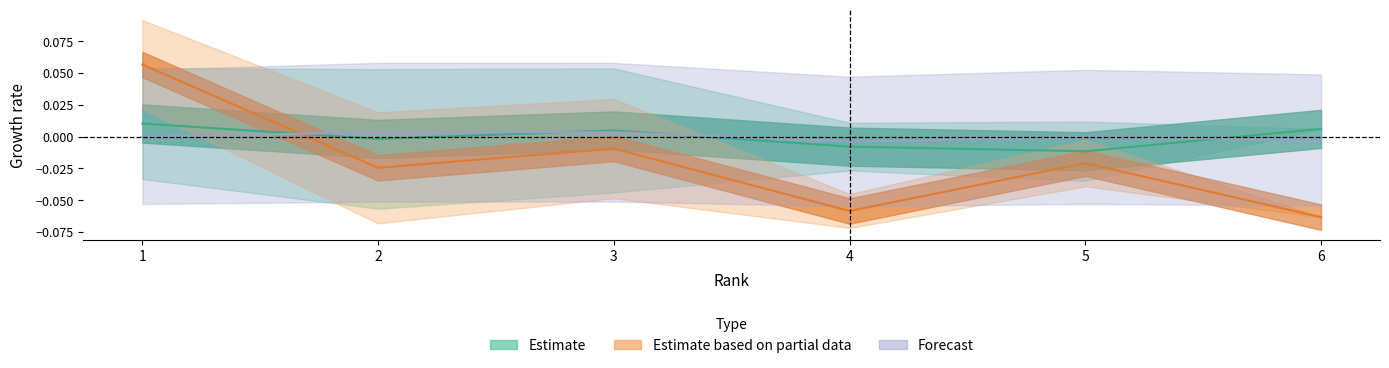

Does the chart display data point markers on the line(s)?

No